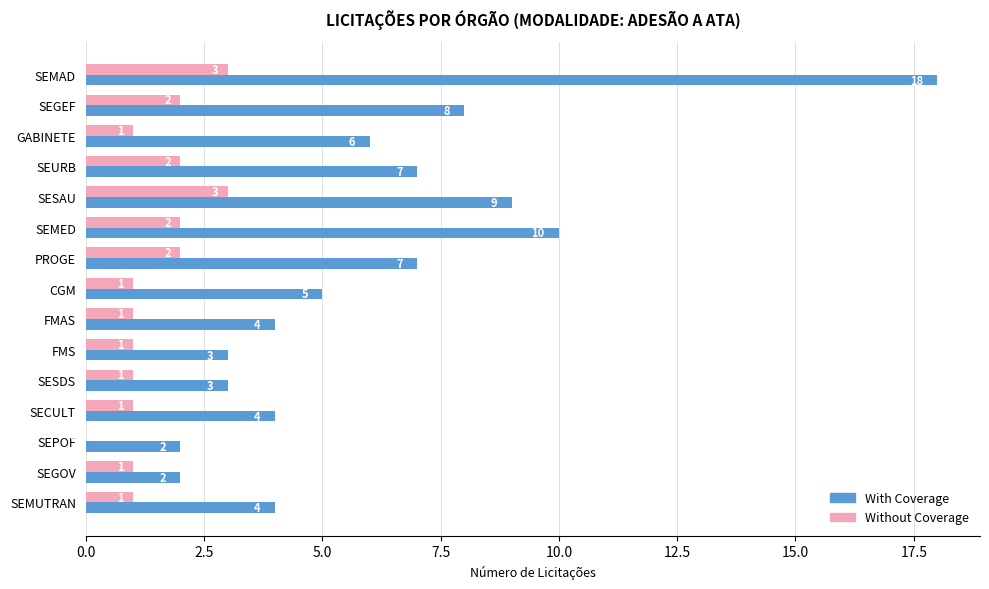

What is the maximum value for Without Coverage?

3